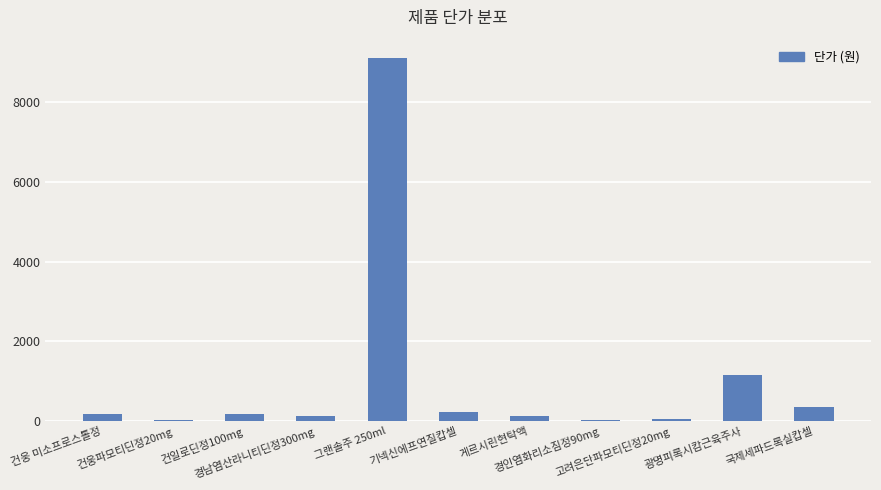

Are the bars horizontal?

No